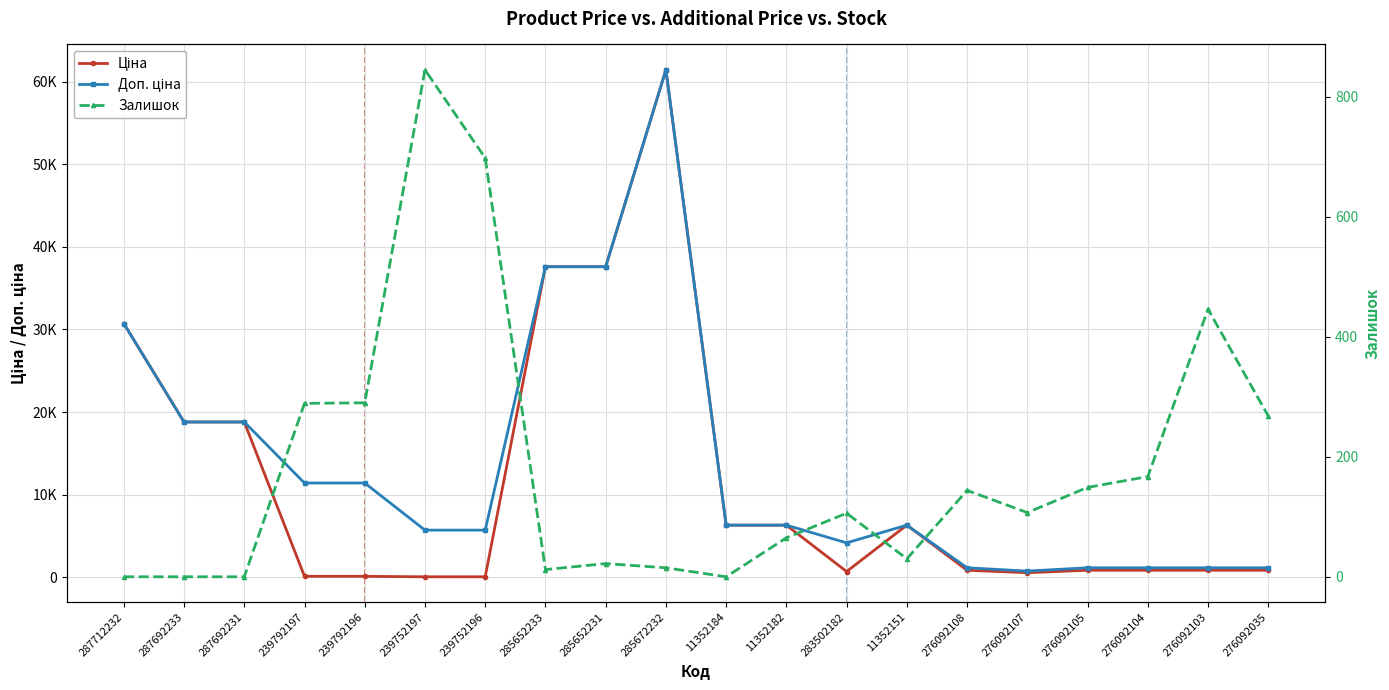

What is the sum of all Залишок values?

3653.0